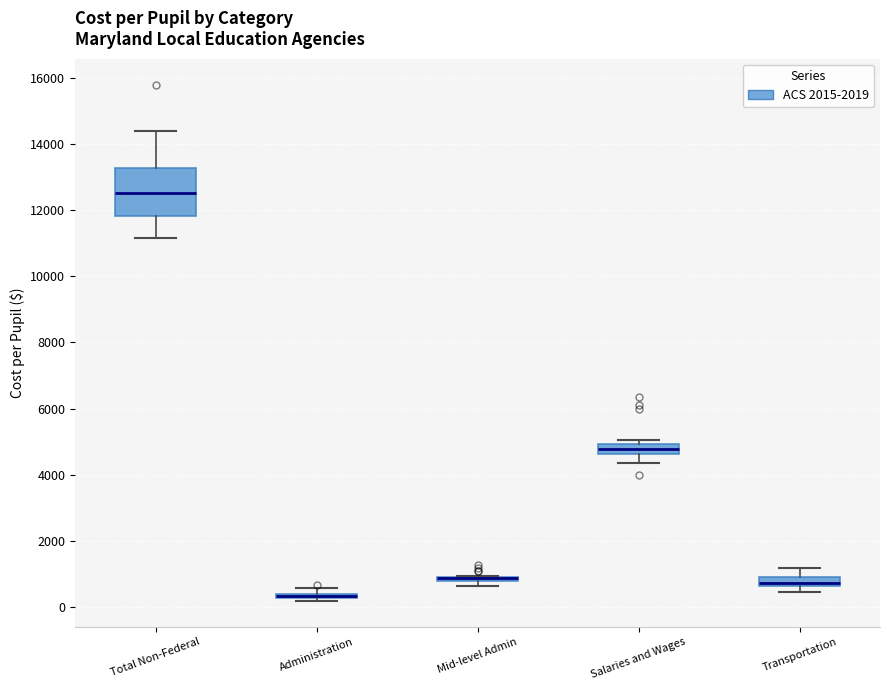

Where does the lower whisker of the box for Total Non-Federal end on the y-axis? The values are not printed on the chart, so give them approximately, as read against the axis.

11200